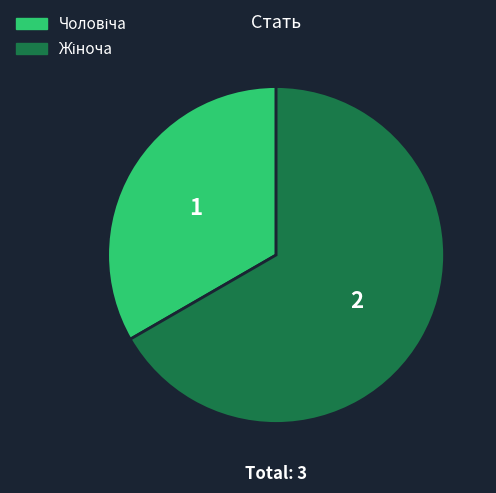

Does any single category account for the majority?

Yes